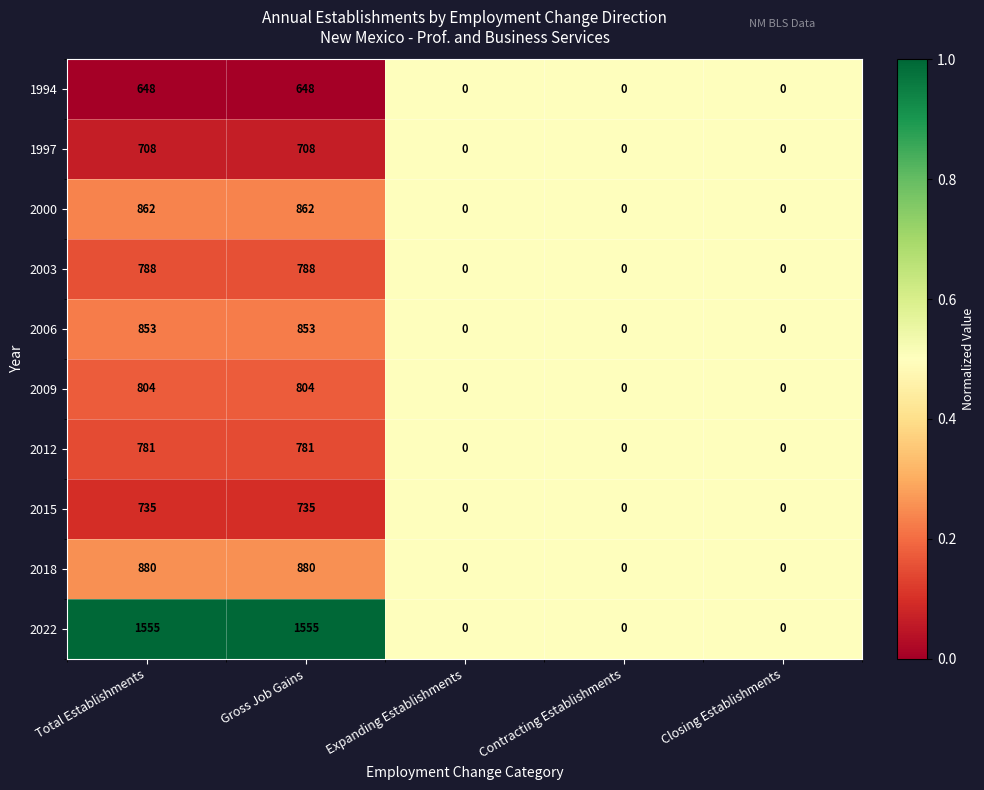

What is the highest value of the 2015 series?

735